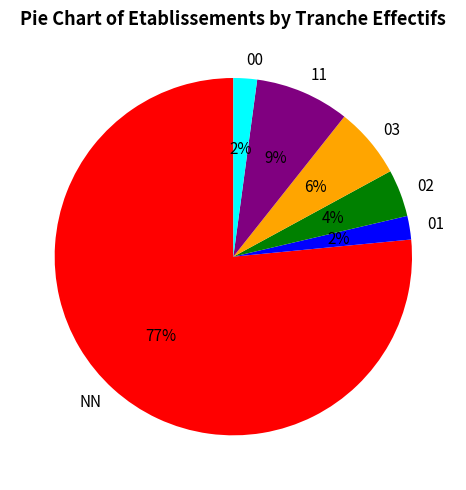

What percentage is the 03 slice, to the nearest percent?

6%